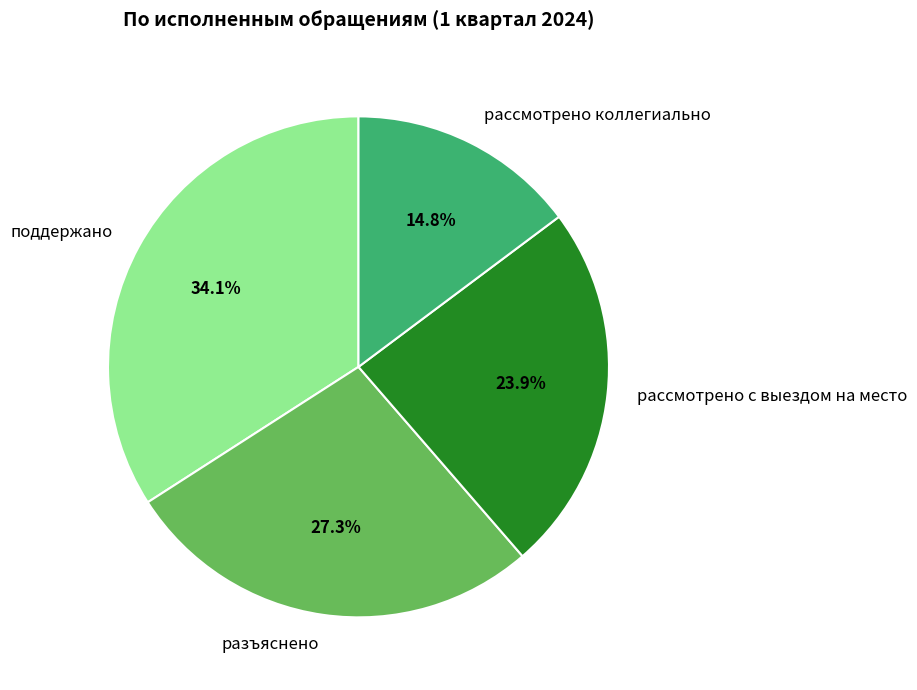

True or false: рассмотрено коллегиально accounts for 25% of the total.

False